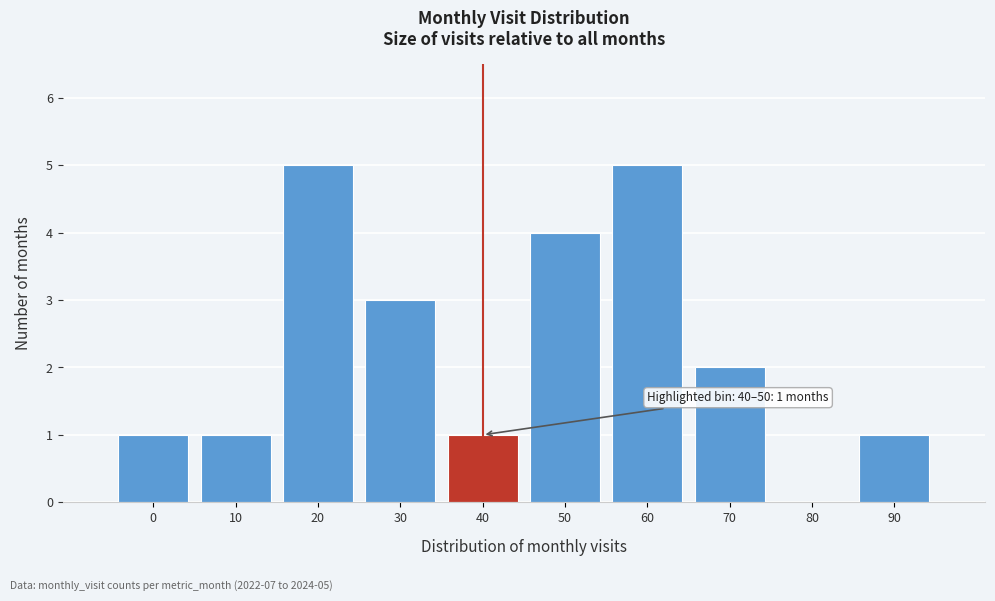

Reading left to right, transcribe all the data shown in this chart.

0=1	10=1	20=5	30=3	40=1	50=4	60=5	70=2	80=0	90=1